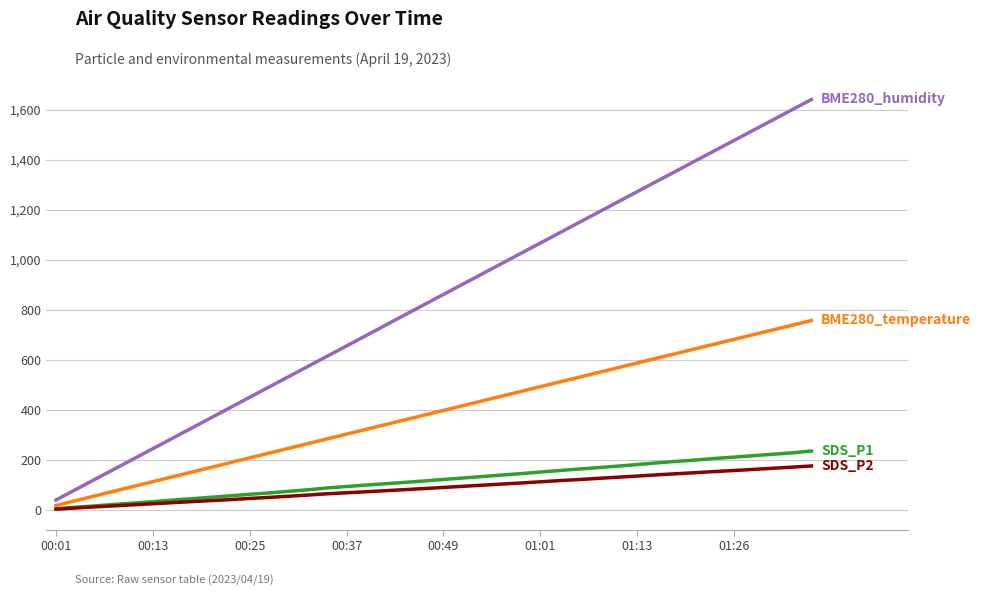

What is the greatest value displayed?

1640.5